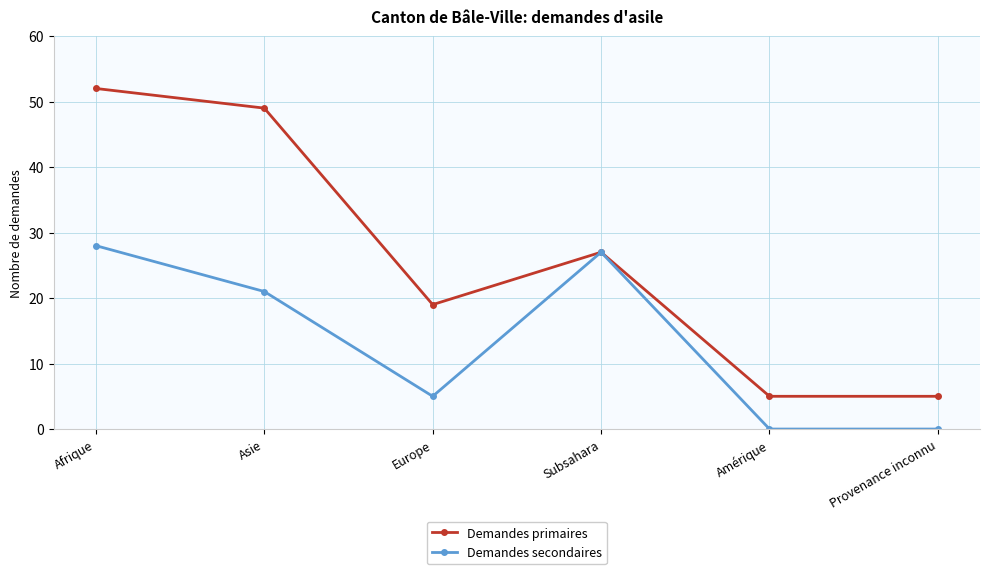

What is the greatest value displayed?

52